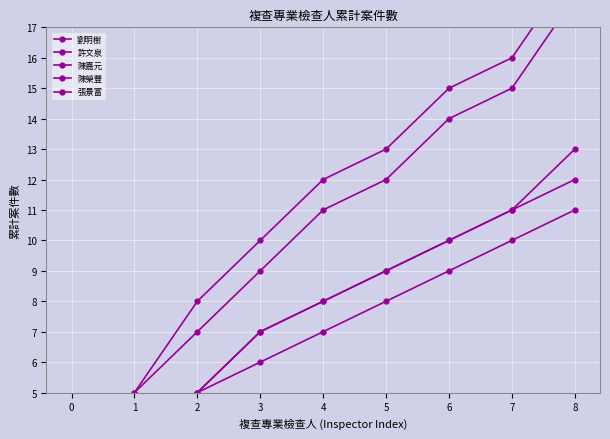

Rank the categories by 劉明樹 value from lowest to highest.

0, 1, 2, 3, 4, 5, 6, 7, 8